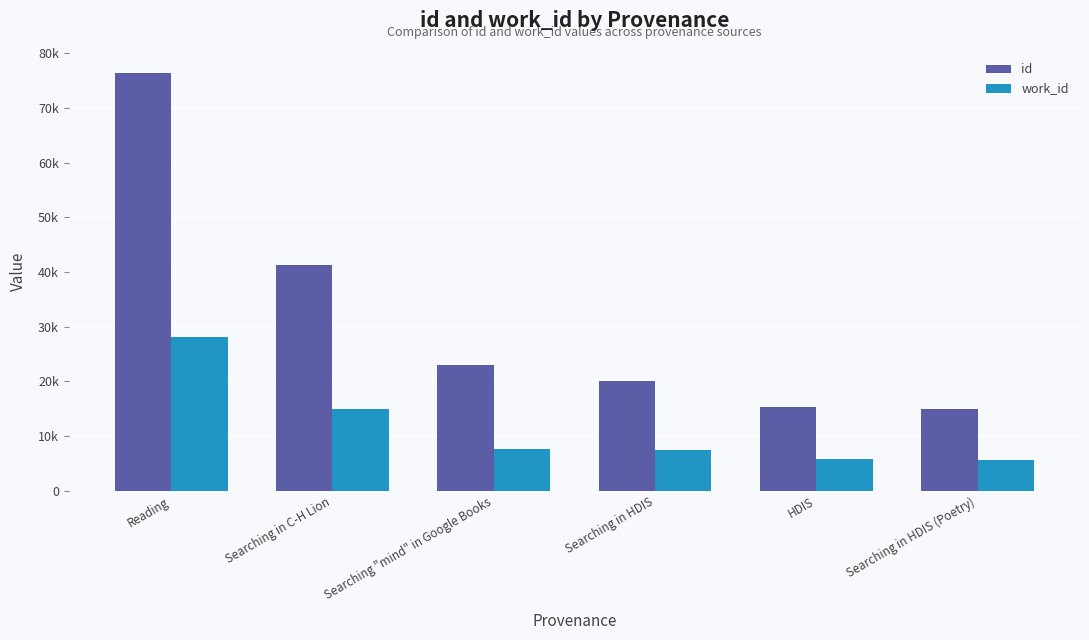

What value does the id series have at Reading, to the nearest 100?

76400